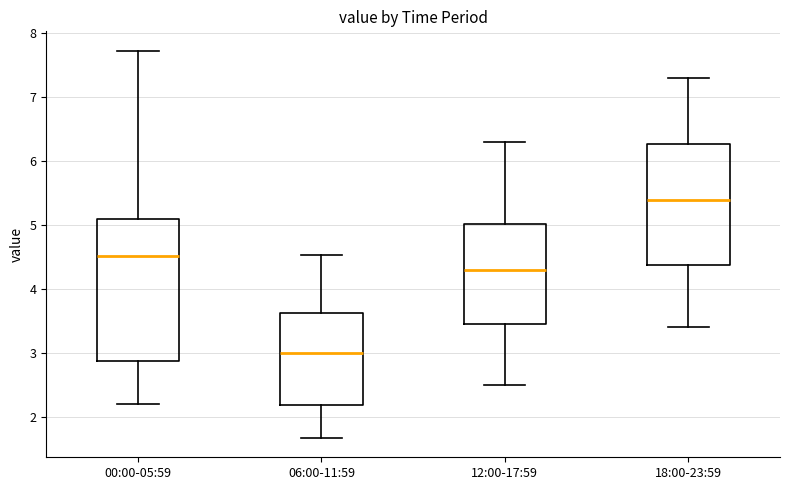

Which box is the tallest, from its lower edge to its upper edge?

00:00-05:59